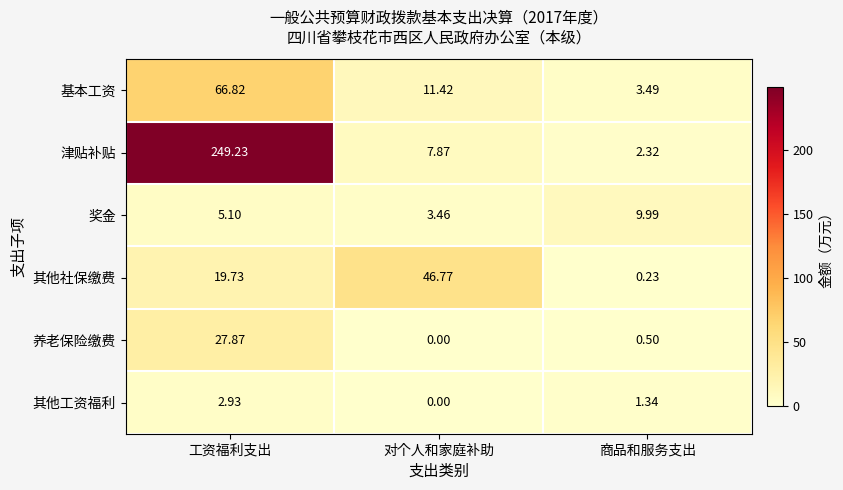

Rank the series by their maximum value, from lowest to highest.

其他工资福利, 奖金, 养老保险缴费, 其他社保缴费, 基本工资, 津贴补贴